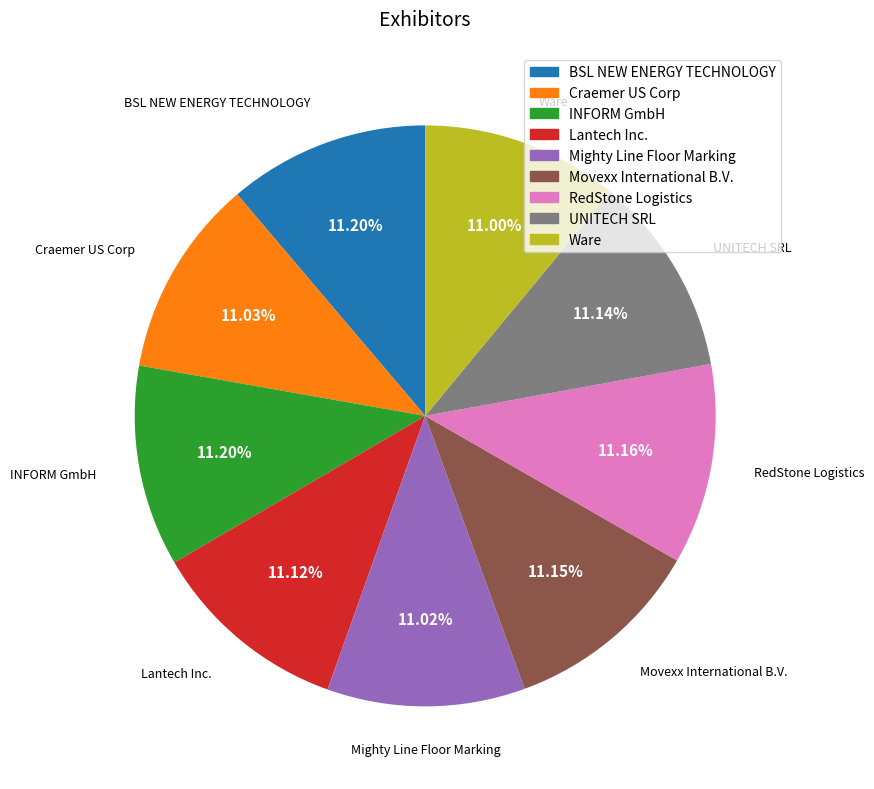

Does any single category account for the majority?

No